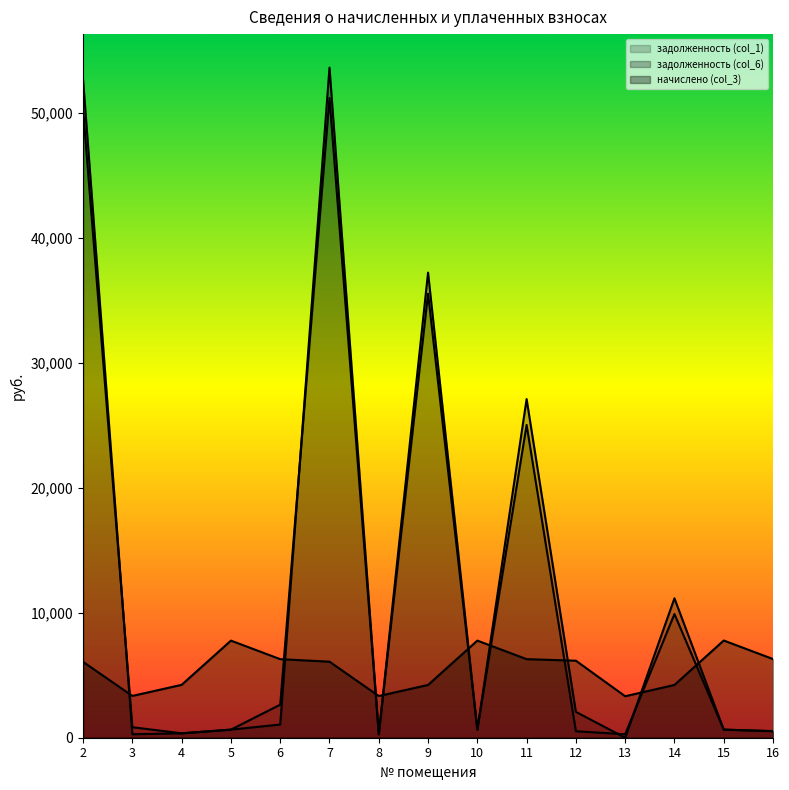

At which category does задолженность (col_1) reach its first local peak?

7